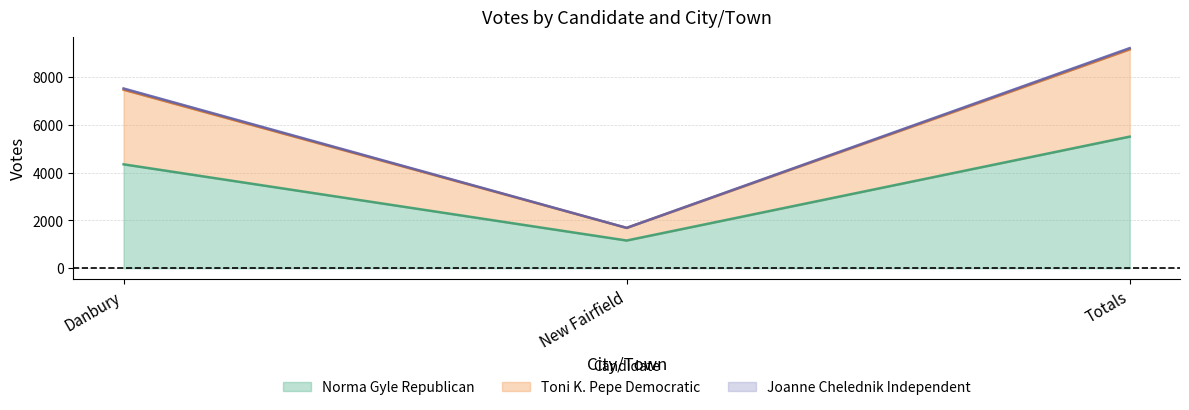

How many categories are shown in the chart?

3